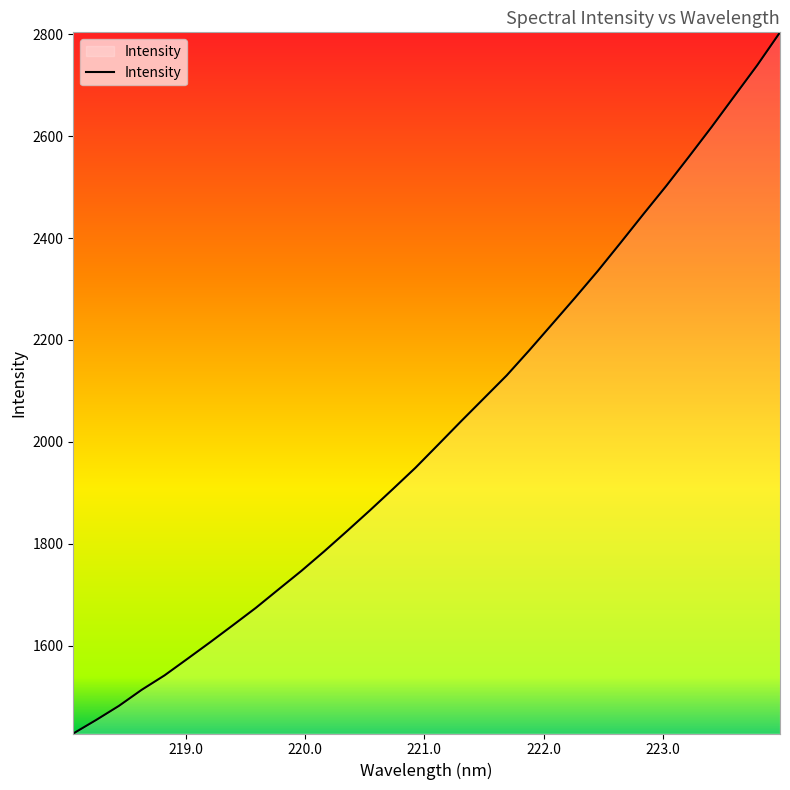

What is the difference between the maximum and minimum values?

1376.8